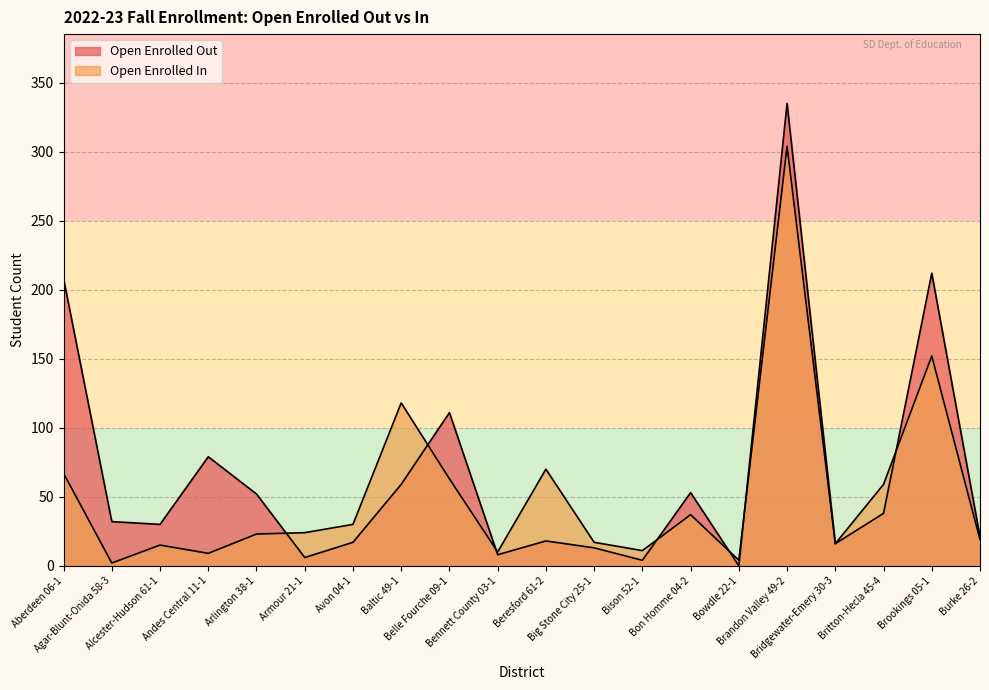

What is the total value across all series at Big Stone City 25-1?

30